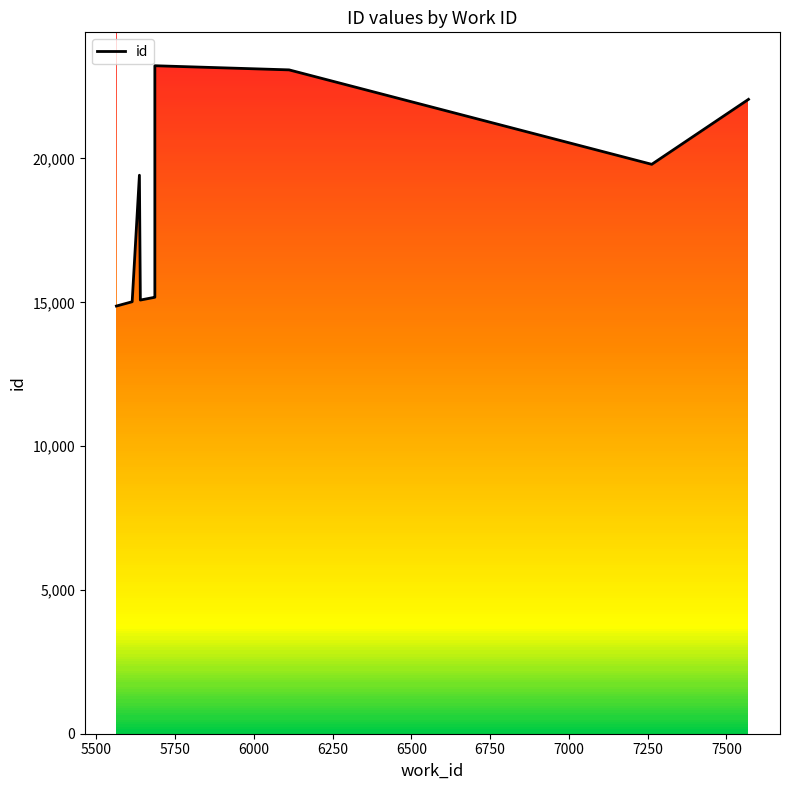

How many series are shown in this chart?

1